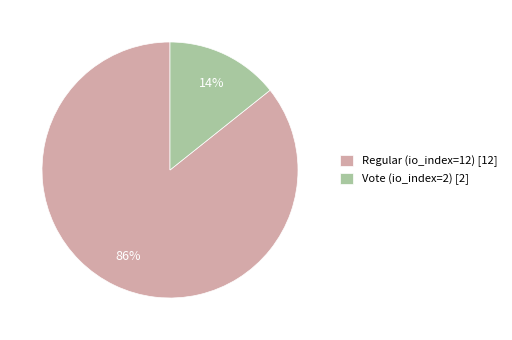

Which slice represents more than half of the pie?

Regular (io_index=12)